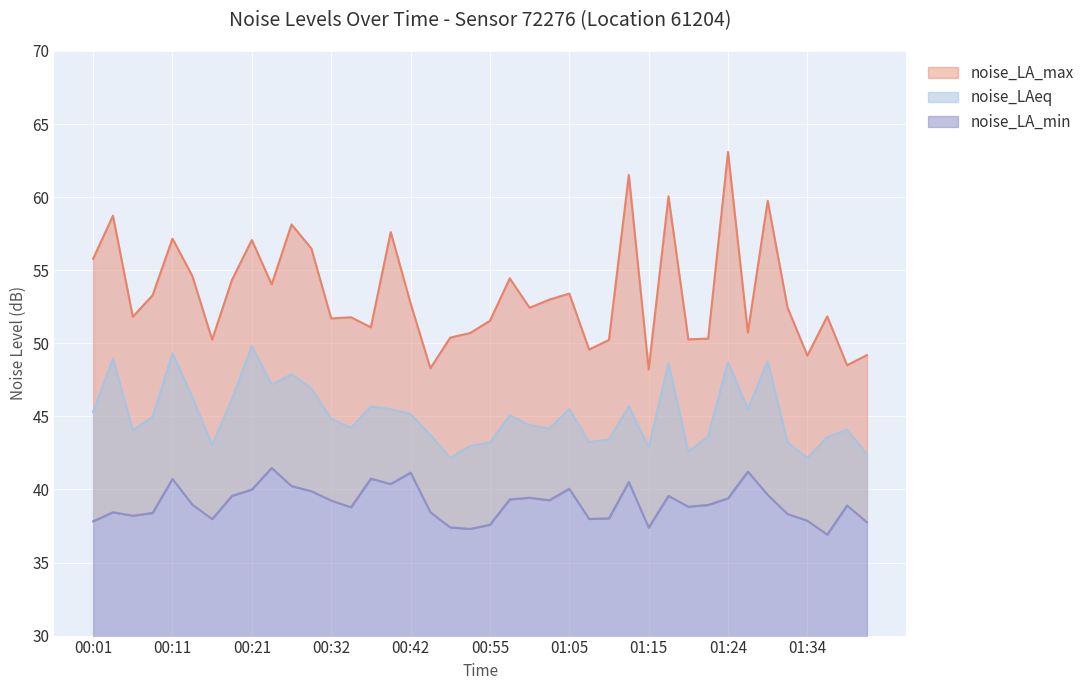

How many data points in noise_LA_min are less than 38?

10